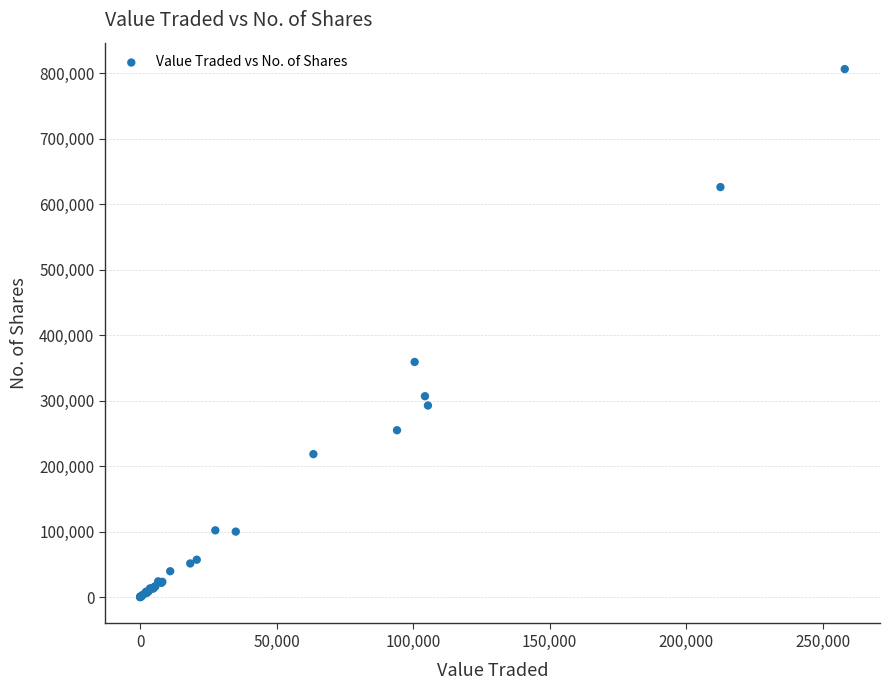

What Y value in the scatter plot is closest to 403183?

359062